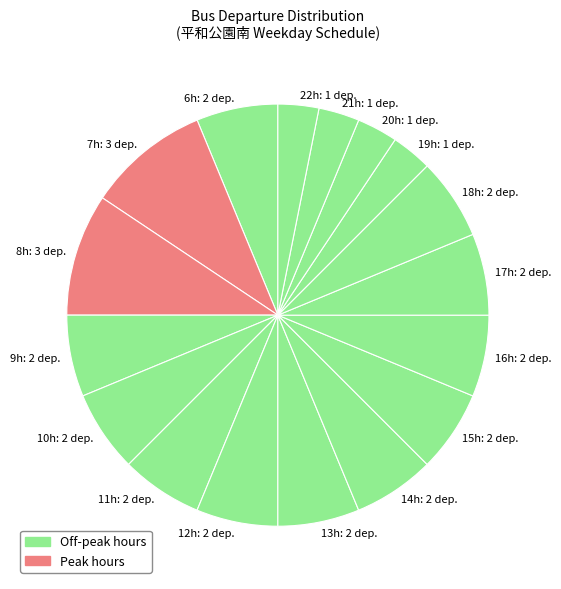

How many slices are in this pie chart?

17